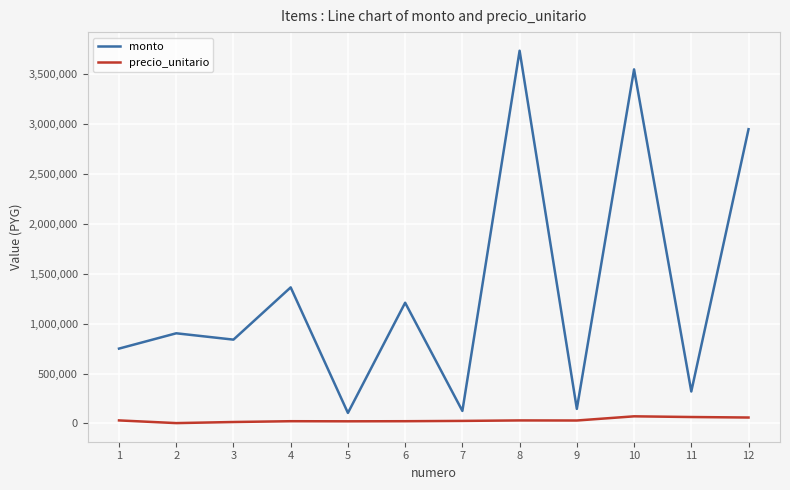

Is the value of monto at 11 greater than the value of precio_unitario at 1?

Yes